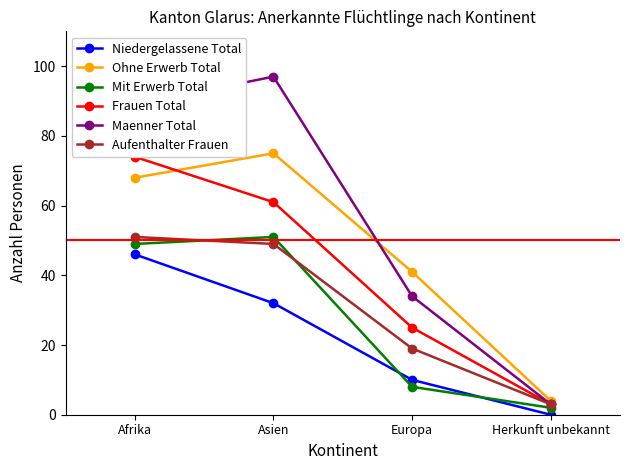

Which label corresponds to the largest value in the chart?

Asien